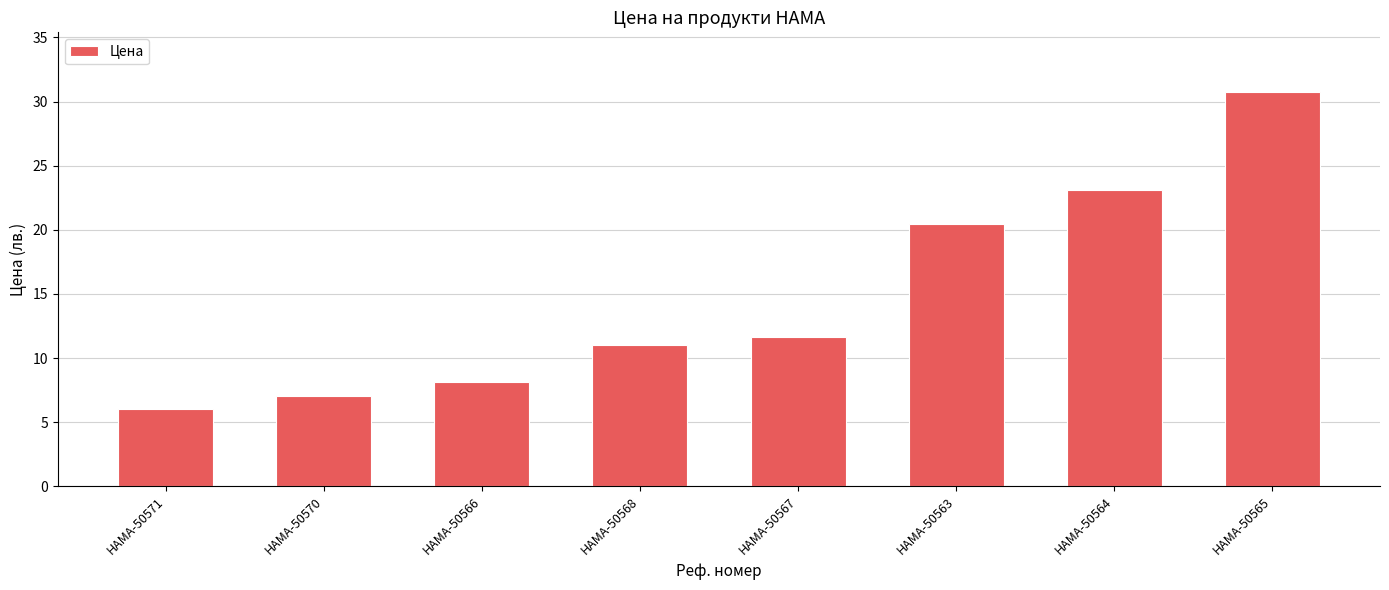

List the labels in order of value, largest first.

HAMA-50565, HAMA-50564, HAMA-50563, HAMA-50567, HAMA-50568, HAMA-50566, HAMA-50570, HAMA-50571